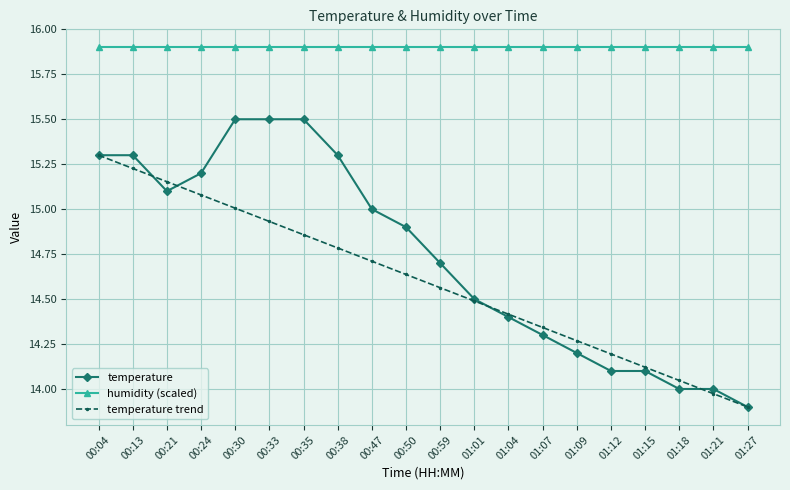

What is the difference between the maximum and minimum values in the temperature series?

1.6